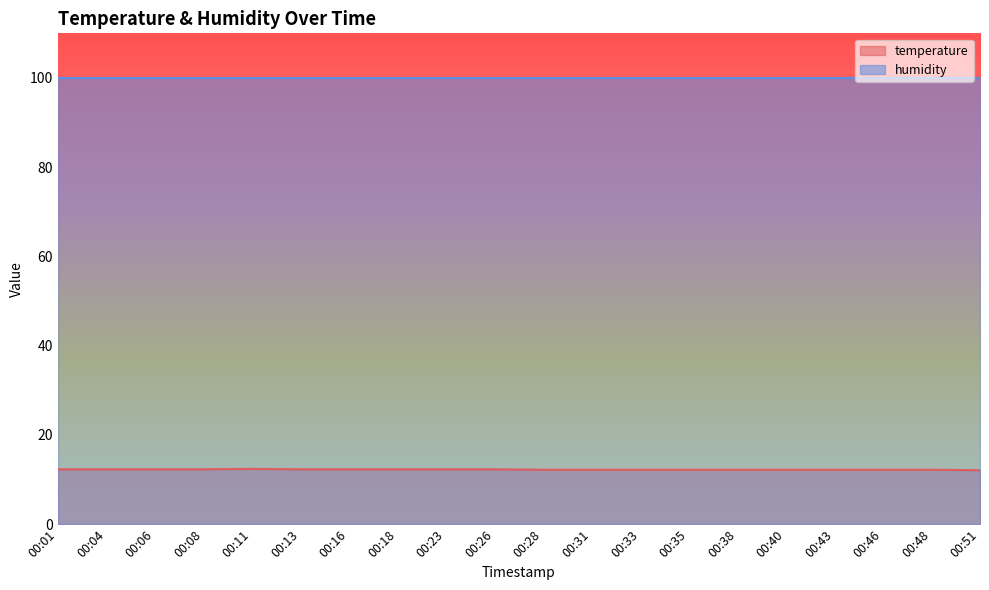

What is the difference between the maximum and second lowest values?

0.2